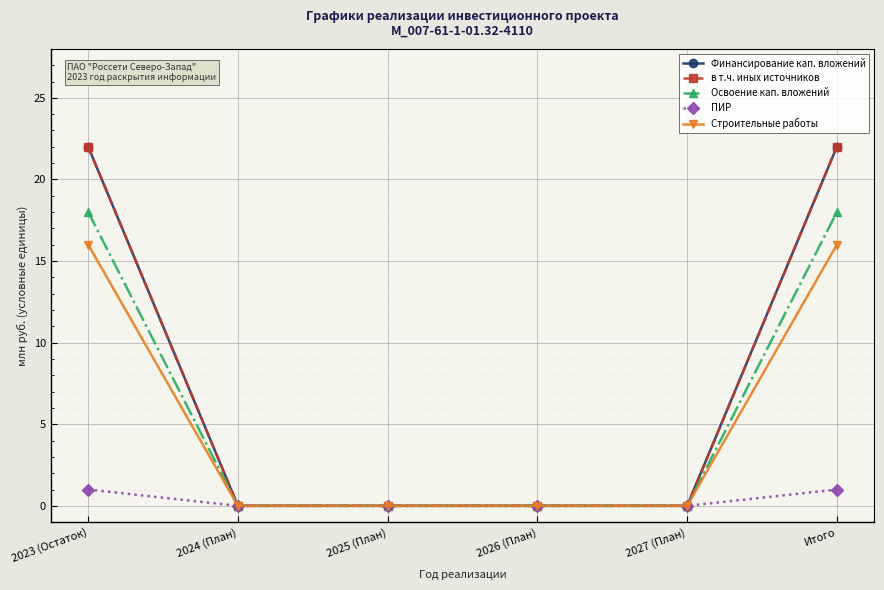

What is the label of the 1st point from the left?

2023 (Остаток)